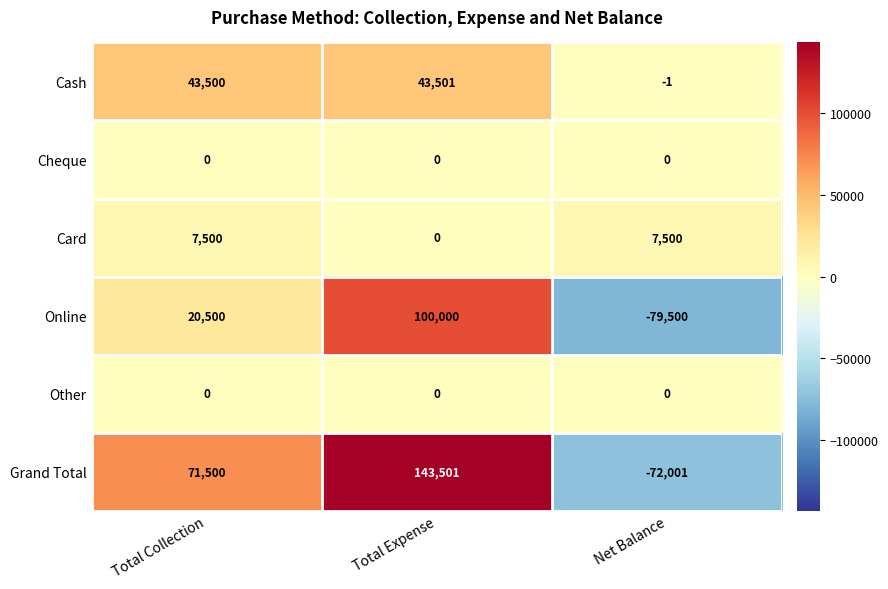

Reading left to right, transcribe all the data shown in this chart.

Cash: 43500	43501	-1
Cheque: 0	0	0
Card: 7500	0	7500
Online: 20500	100000	-79500
Other: 0	0	0
Grand Total: 71500	143501	-72001